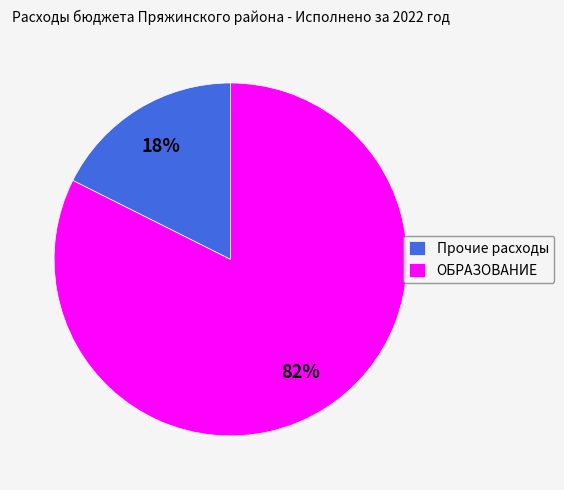

What percentage is the ОБРАЗОВАНИЕ slice, to the nearest percent?

82%